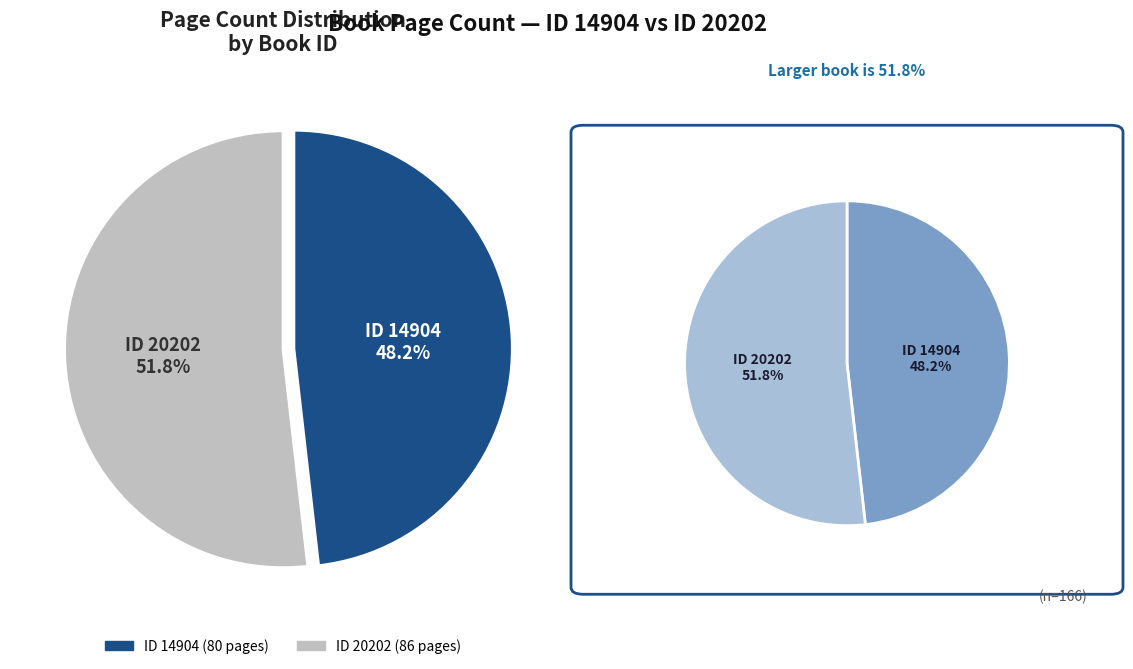

To the nearest percent, what portion does 14904 represent?

48%